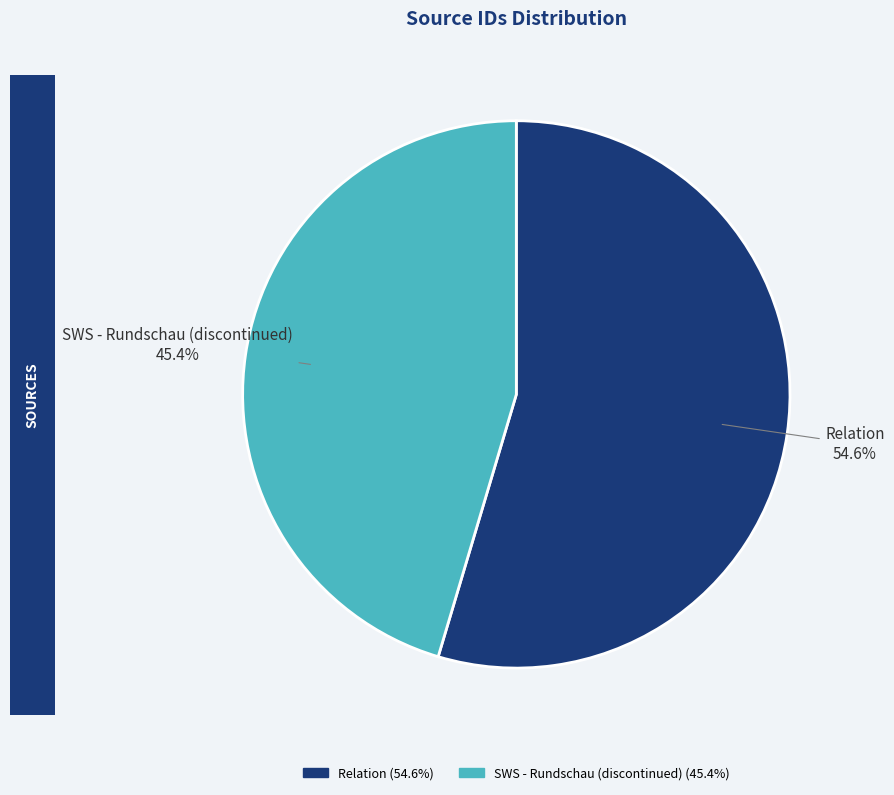

To the nearest percent, what is the average slice percentage?

50%